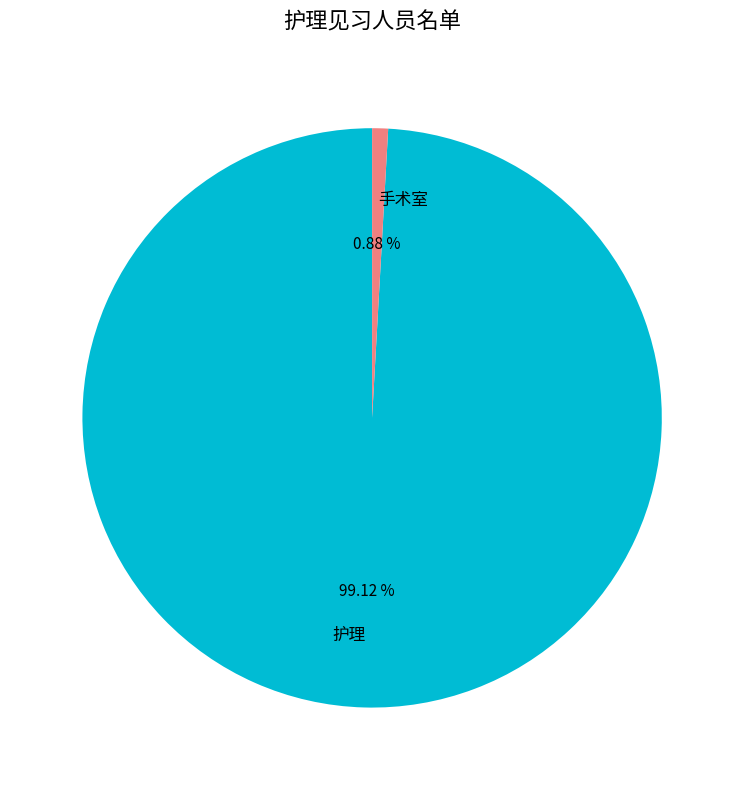

What percentage is the 手术室 slice, to the nearest percent?

1%